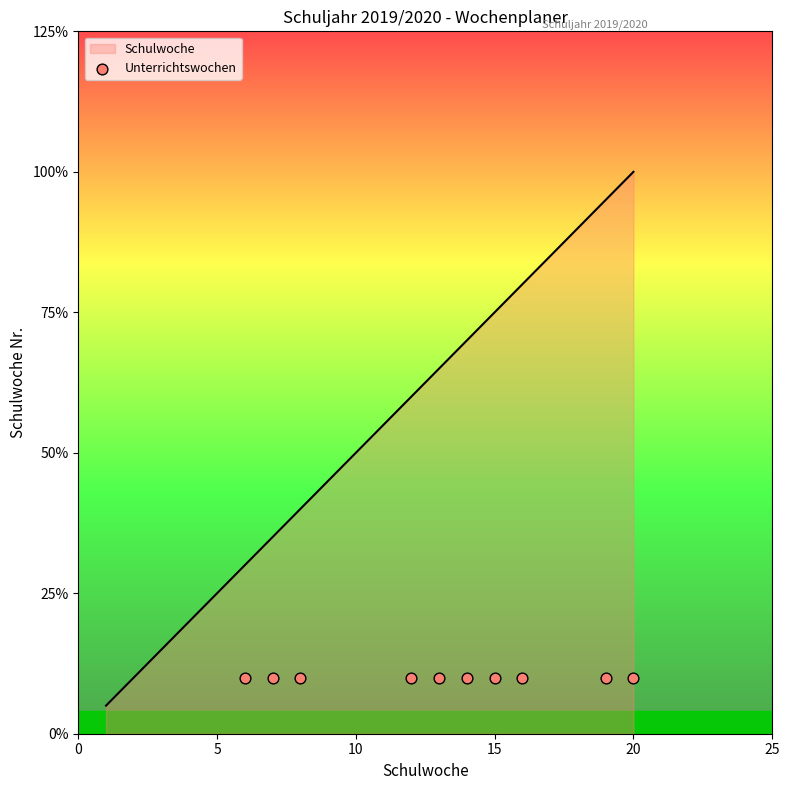

Approximately how many times larger is the value at 3 compared to 18?

0.2